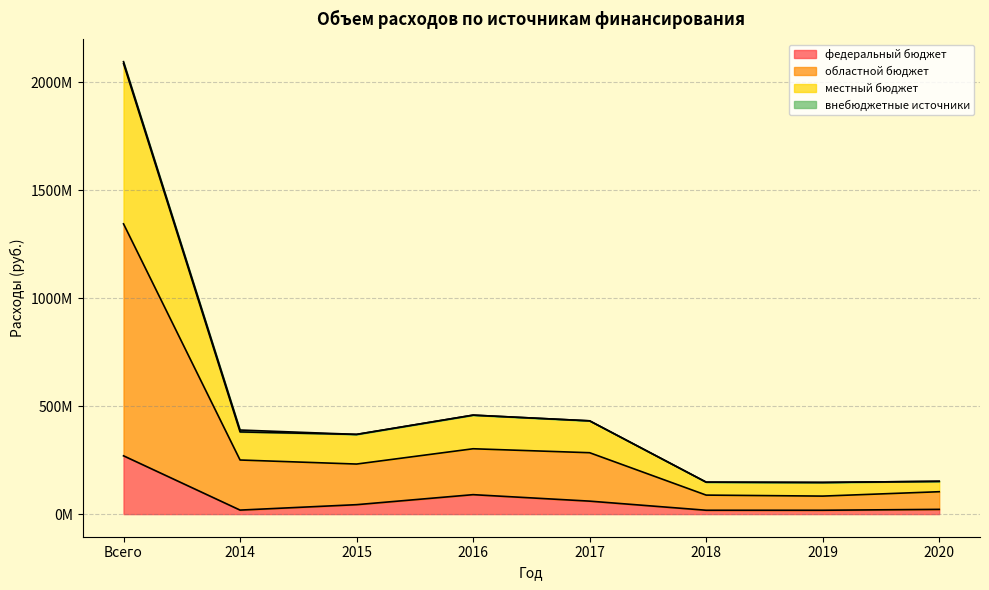

How many interior local peaks does the федеральный бюджет series have?

1